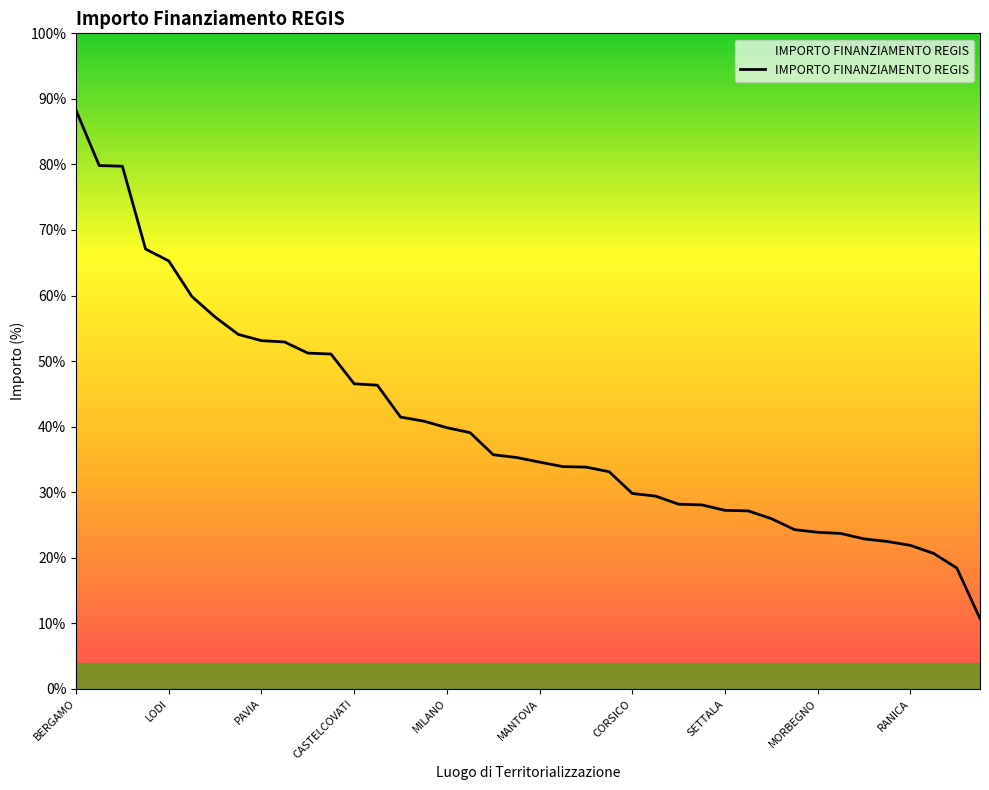

Rank the categories by value from lowest to highest.

39, 38, 37, 36, 35, 34, 33, 32, 31, 30, 29, 28, 27, 26, 25, 24, 23, 22, 21, 20, 19, 18, 17, 16, 15, 14, 13, 12, 11, 10, RANICA, MORBEGNO, SETTALA, CORSICO, MANTOVA, MILANO, CASTELCOVATI, PAVIA, LODI, BERGAMO